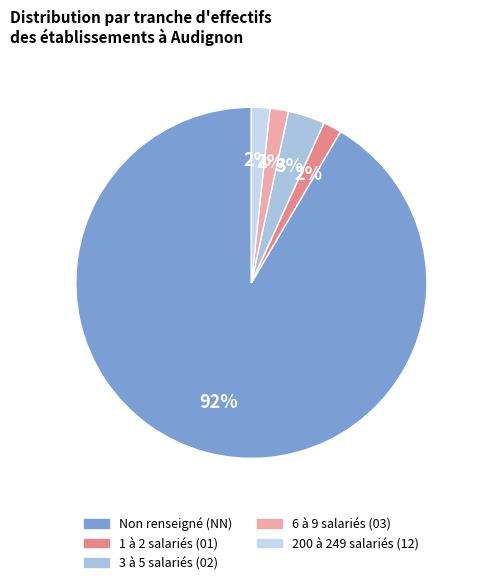

Which slice is the largest?

NN